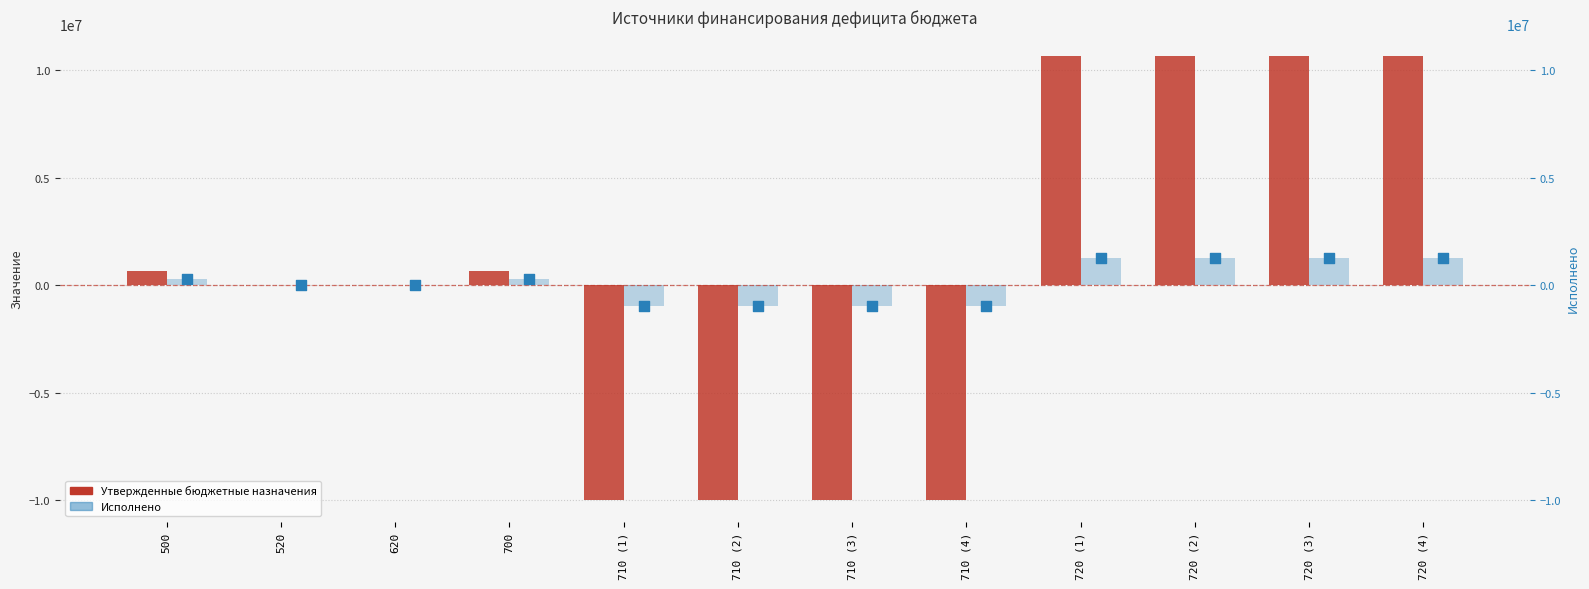

Is the value of Утвержденные бюджетные назначения at 710 (1) greater than the value of Исполнено at 710 (2)?

No